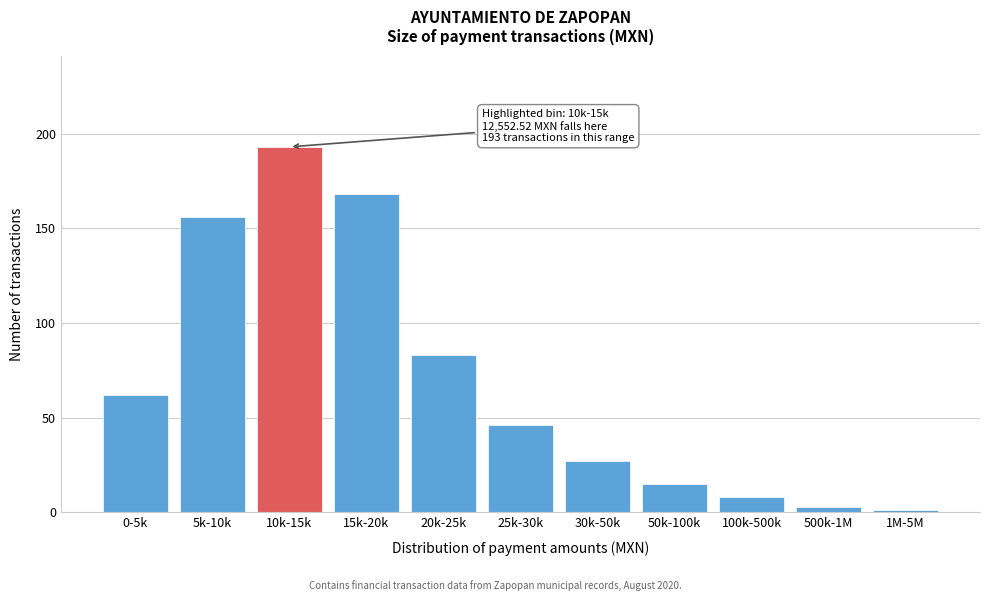

Reading right to left, transcribe all the data shown in this chart.

1M-5M=1	500k-1M=3	100k-500k=8	50k-100k=15	30k-50k=27	25k-30k=46	20k-25k=83	15k-20k=168	10k-15k=193	5k-10k=156	0-5k=62